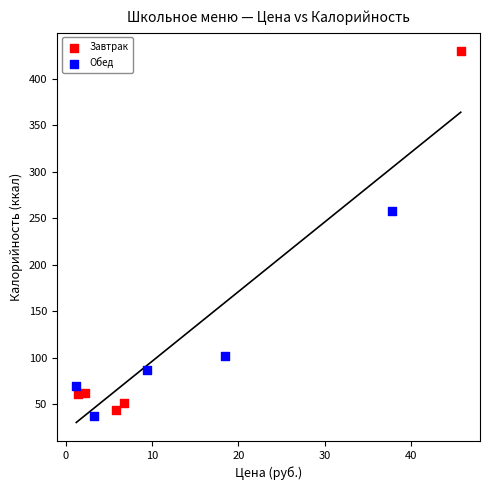

Which series reaches the maximum Y coordinate?

Завтрак